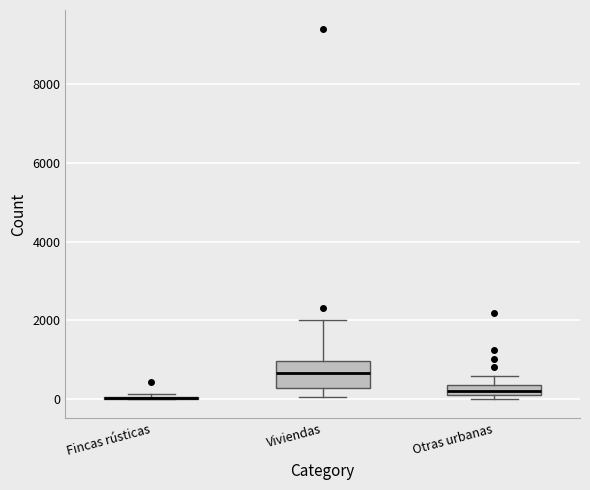

Comparing the boxes themselves (not the whiskers), which one is the tallest?

Viviendas